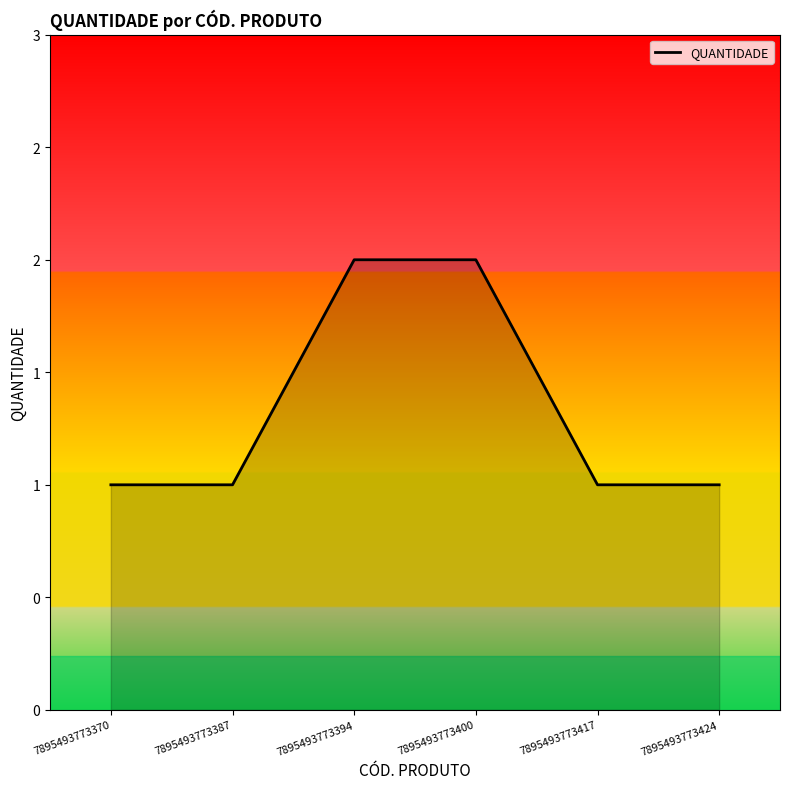

Does the chart have visible grid lines?

No